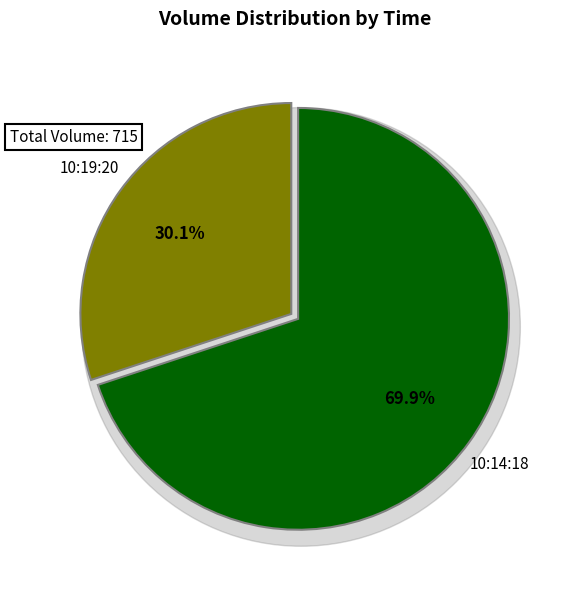

What is the change in value from 10:19:20 to 10:14:18?

+285